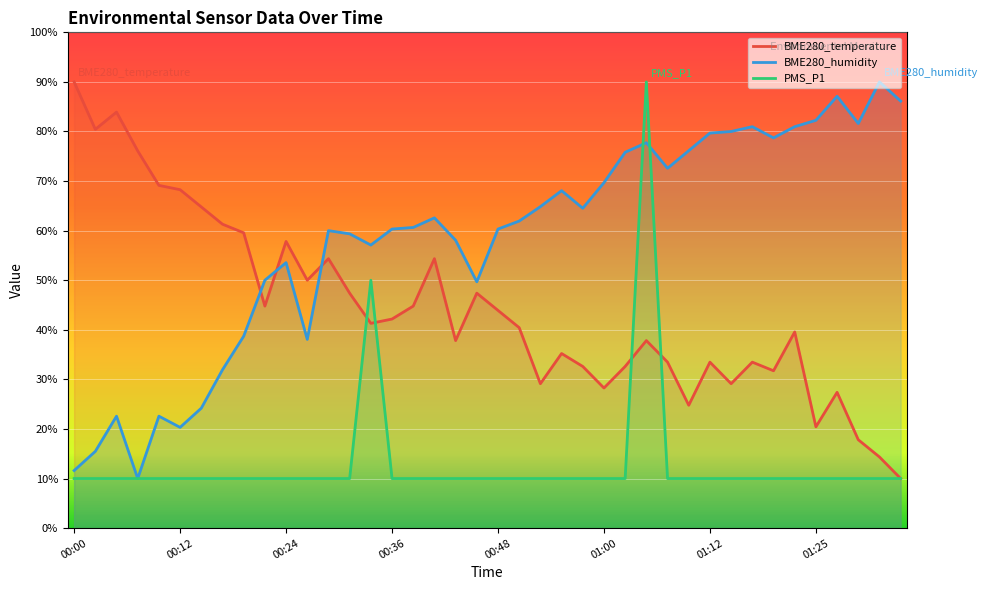

Reading left to right, extract all data points from this chart.

BME280_temperature: 90.0	80.4	83.9	76.1	69.1	68.3	64.8	61.3	59.6	44.8	57.8	50.0	54.3	47.4	41.3	42.2	44.8	54.3	37.8	47.4	43.9	40.4	29.1	35.2	32.6	28.3	32.6	37.8	33.5	24.8	33.5	29.1	33.5	31.7	39.6	20.4	27.4	17.8	14.3	10.0
BME280_humidity: 11.6	15.5	22.6	10.0	22.6	20.3	24.2	31.9	38.7	50.0	53.5	38.1	60.0	59.4	57.1	60.3	60.6	62.6	58.1	49.7	60.3	61.9	64.8	68.1	64.5	69.7	75.8	77.7	72.6	76.1	79.7	80.0	81.0	78.7	81.0	82.3	87.1	81.6	90.0	86.1
PMS_P1: 10.0	10.0	10.0	10.0	10.0	10.0	10.0	10.0	10.0	10.0	10.0	10.0	10.0	10.0	50.0	10.0	10.0	10.0	10.0	10.0	10.0	10.0	10.0	10.0	10.0	10.0	10.0	90.0	10.0	10.0	10.0	10.0	10.0	10.0	10.0	10.0	10.0	10.0	10.0	10.0